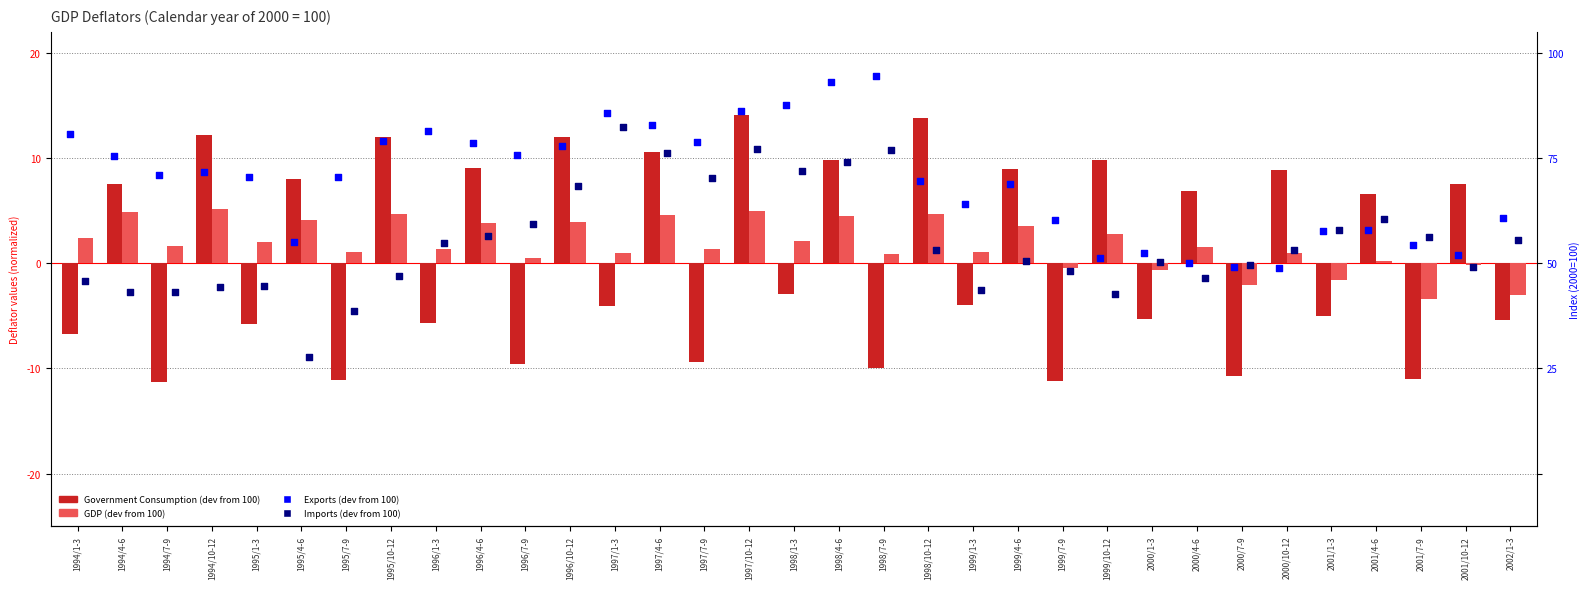

At how many categories does at least one series exceed 16?

2